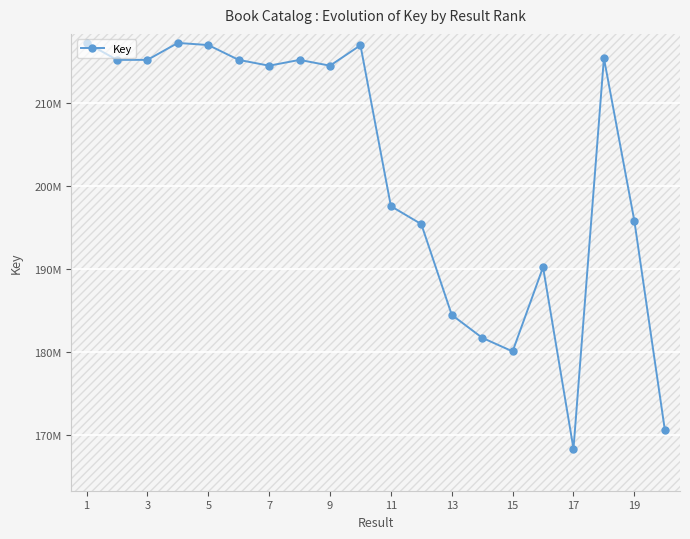

What is the greatest value displayed?

217225005